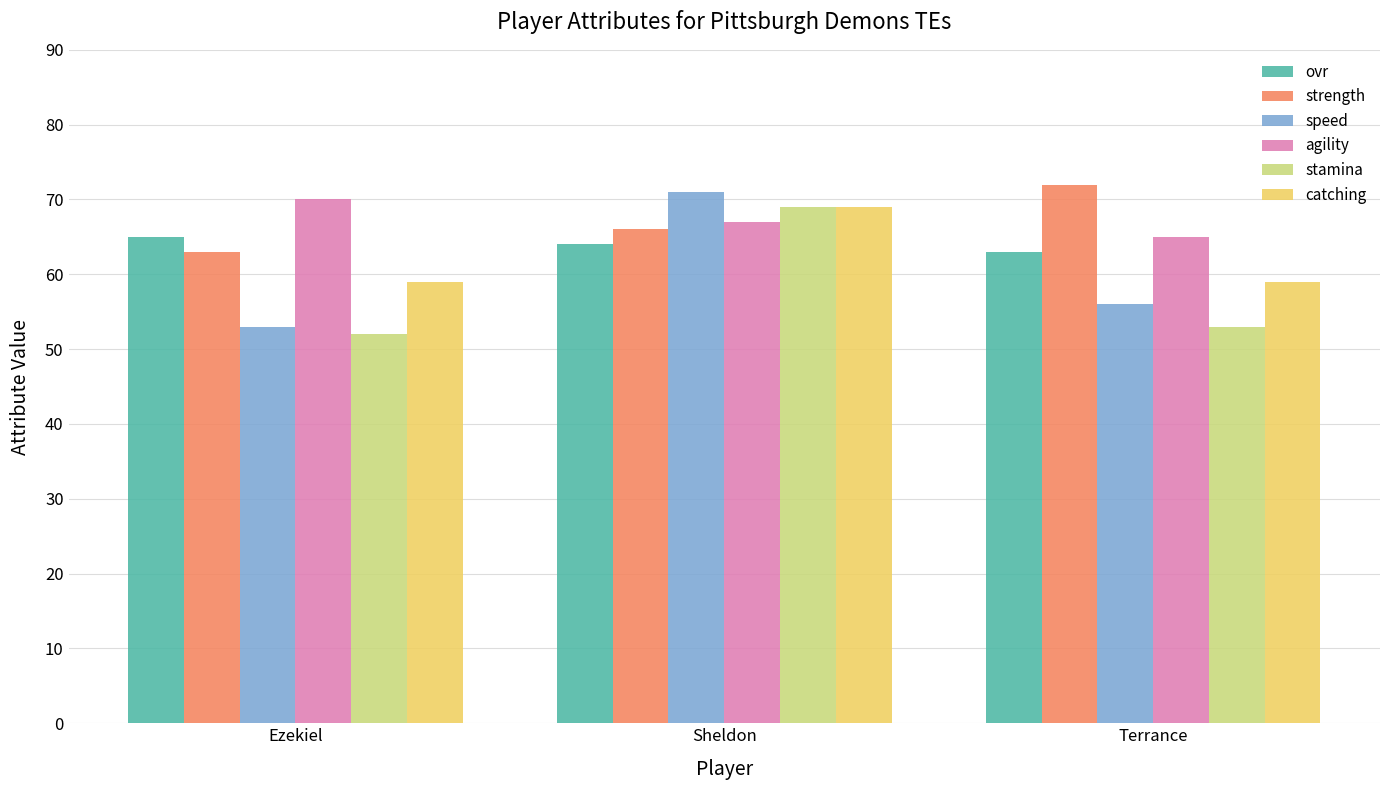

What is the average value of the speed series?

60